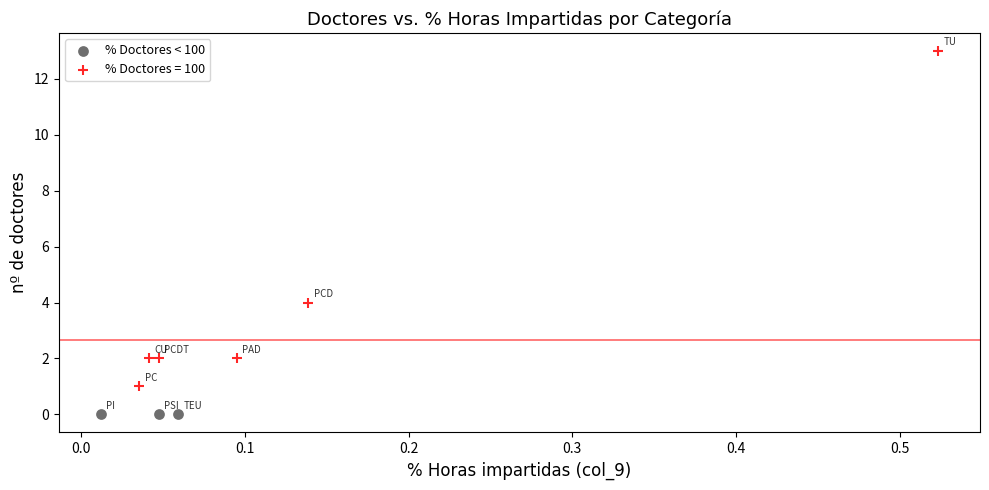

Which series contains the highest Y value?

% Doctores = 100